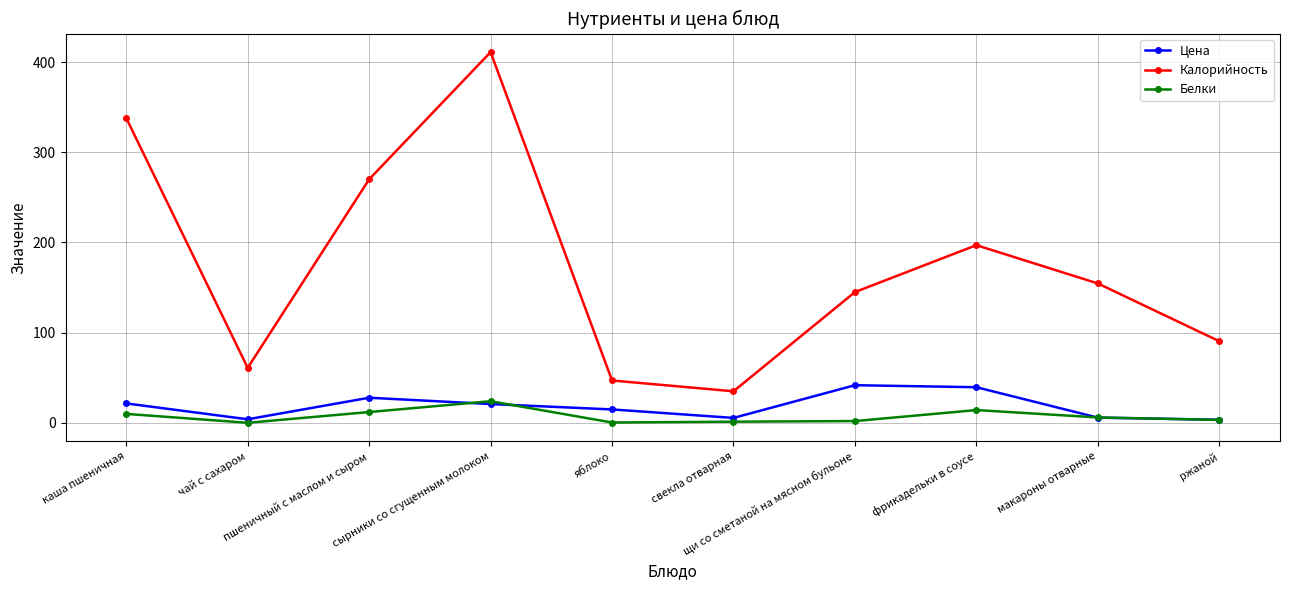

True or false: Калорийность and Белки intersect in this chart.

False